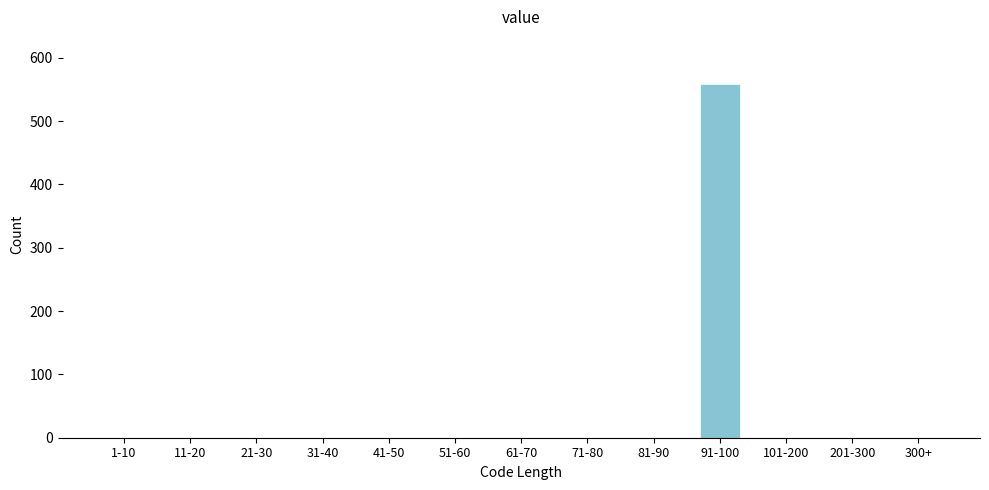

Reading left to right, list all the values displayed in this chart.

1-10=0	11-20=0	21-30=0	31-40=0	41-50=0	51-60=0	61-70=0	71-80=0	81-90=0	91-100=558	101-200=0	201-300=0	300+=0